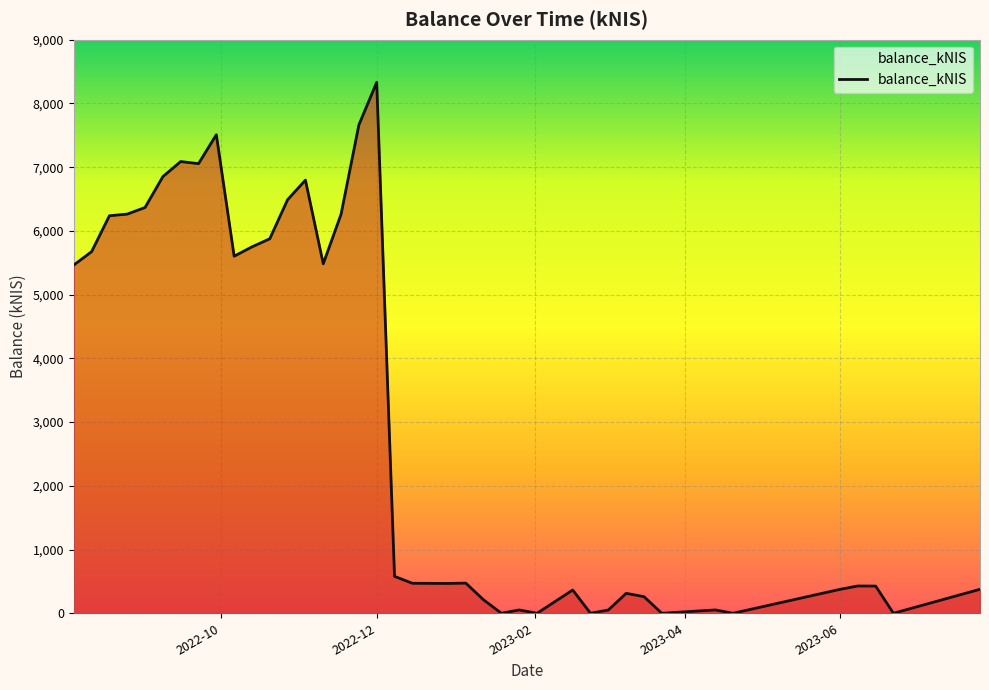

How many lines are shown in the chart?

1